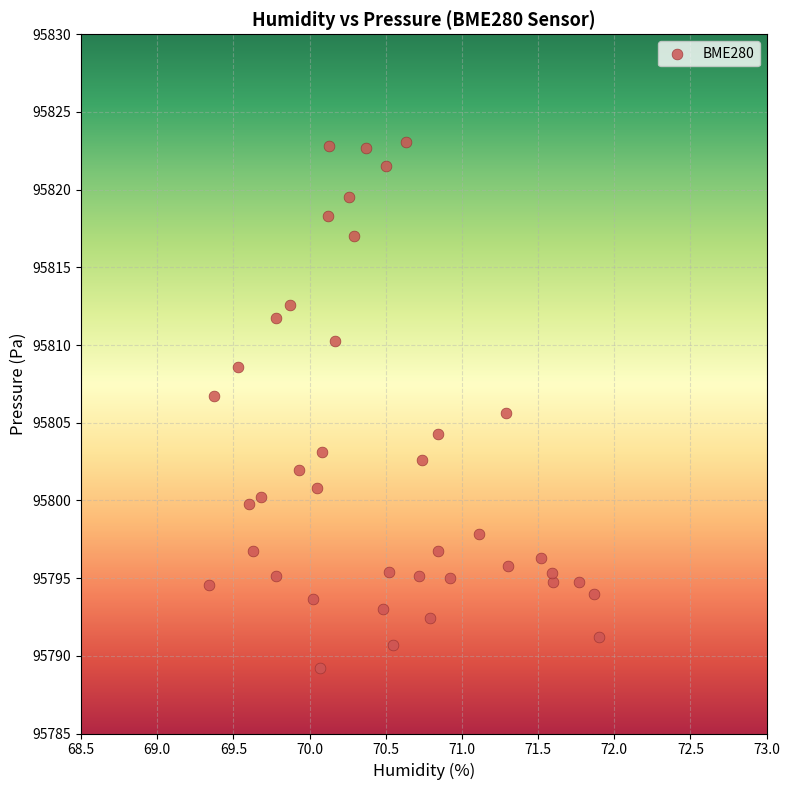

What is the range of Y values (max minus min)?

33.9